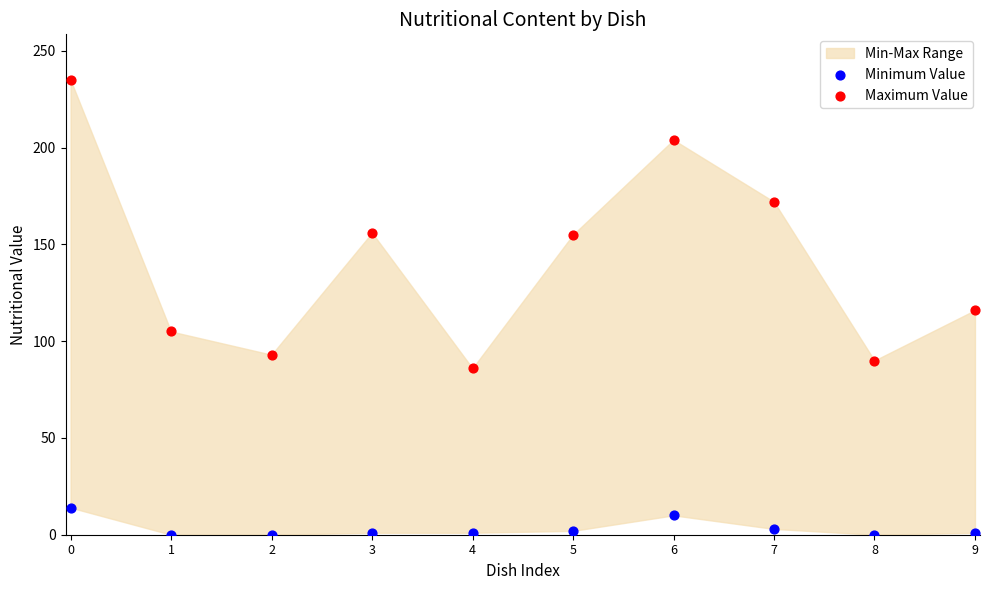

Which series has the widest spread of Y values?

Maximum Value